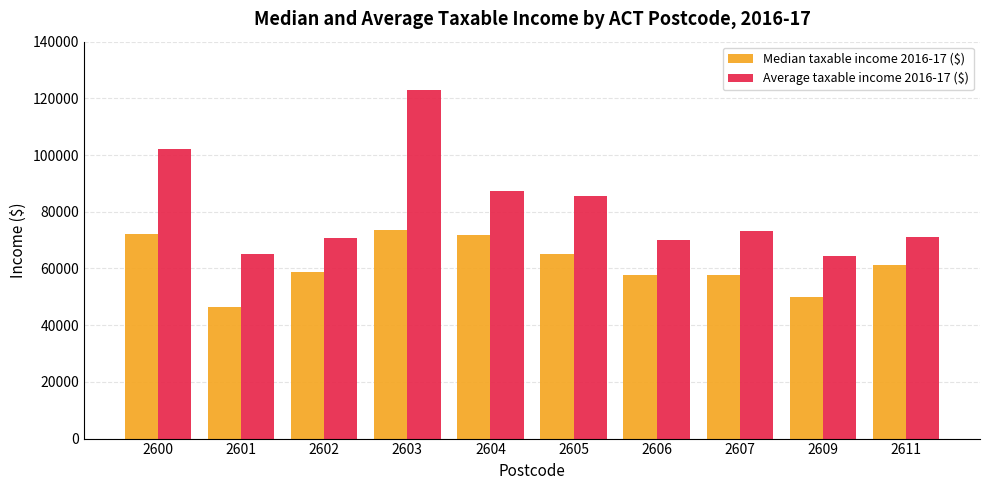

What is the difference between the highest and lowest values at 2601?

18570